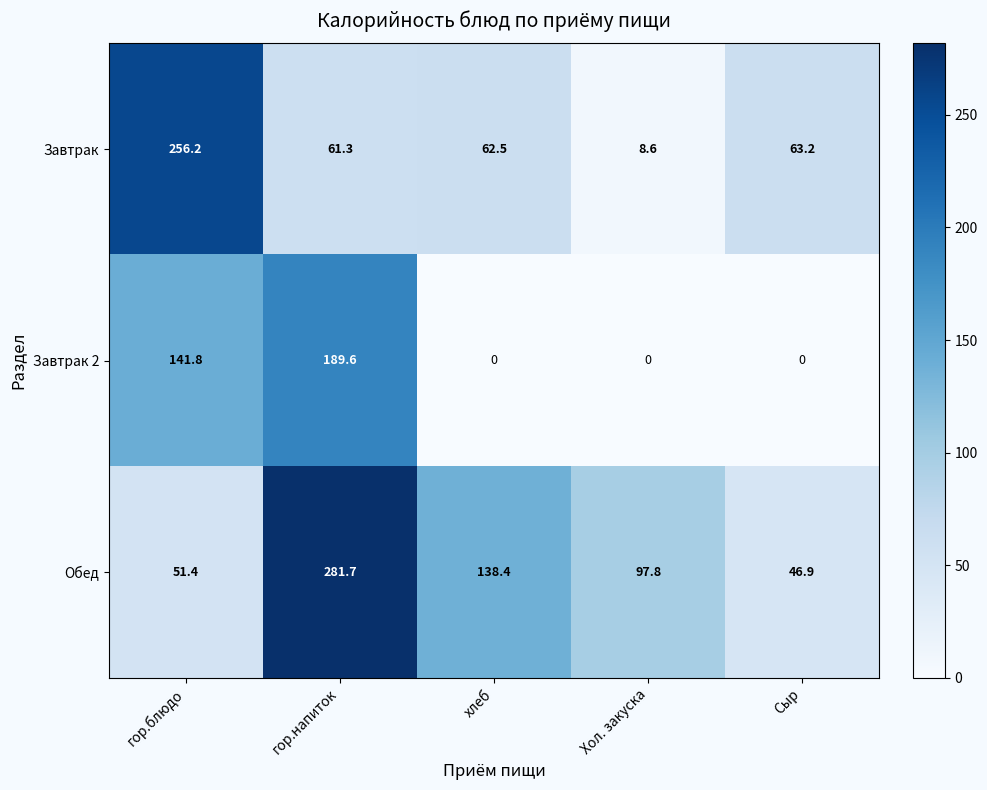

Which series has the largest total across all categories?

Обед